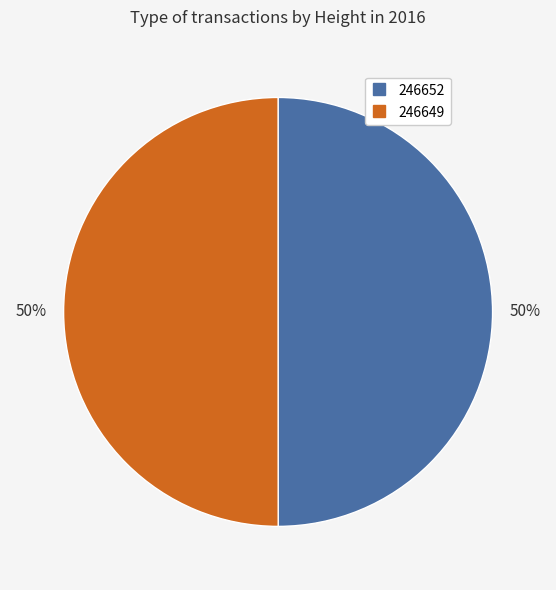

Approximately how many times larger is the value at 246652 compared to 246649?

1.0